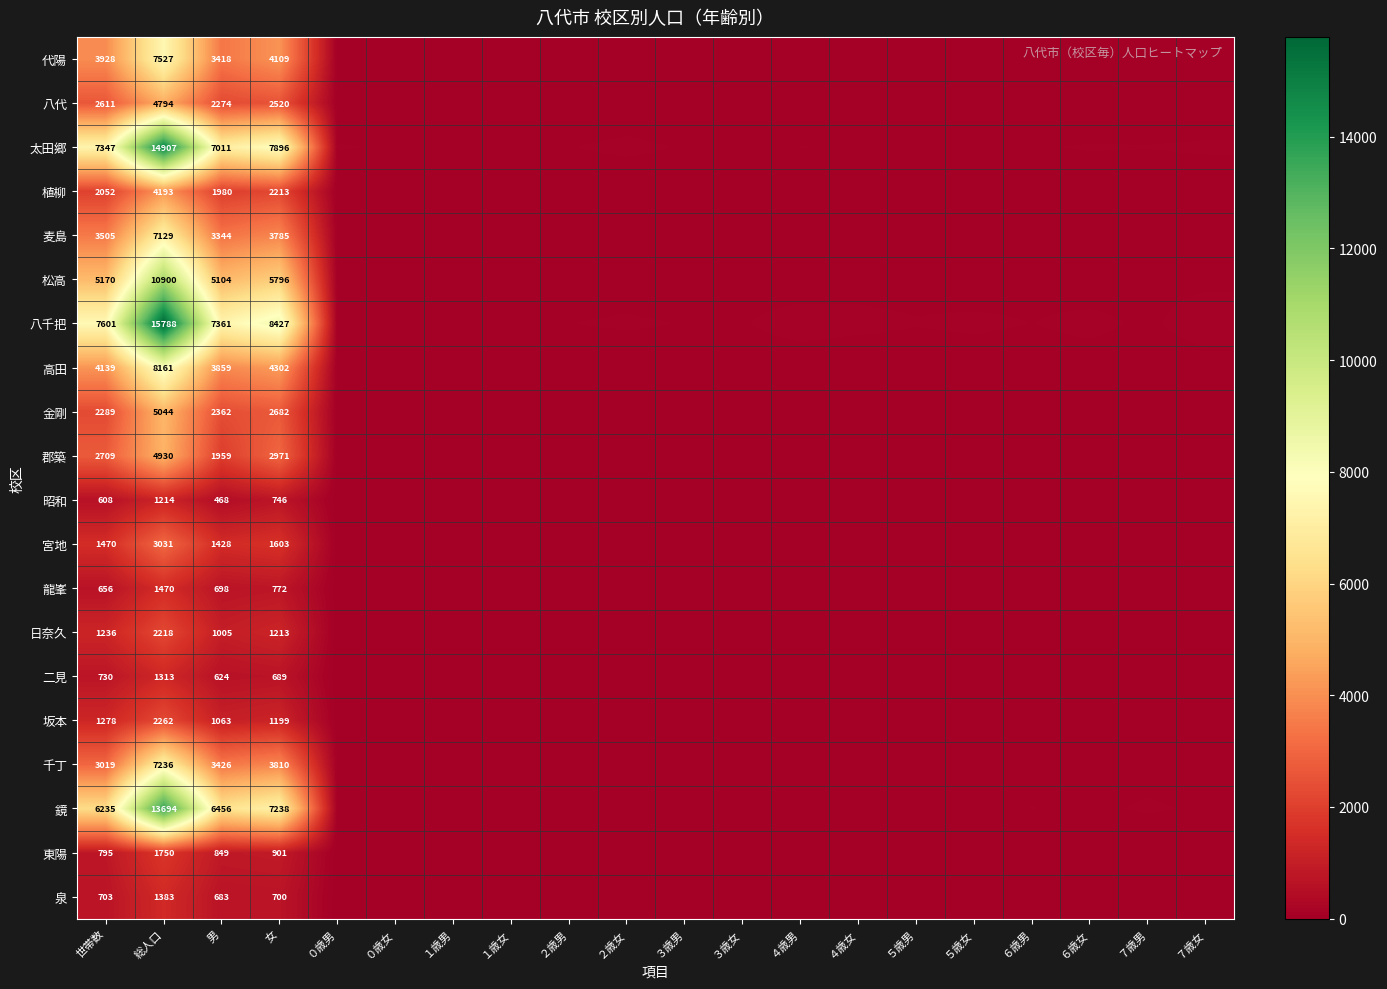

Is it true that 松高 equals 3573 at 世帯数?

False